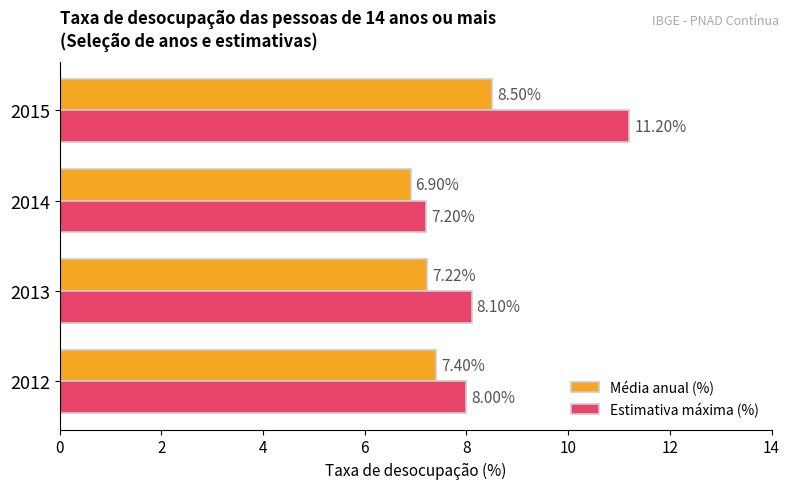

Which series has the widest spread of values?

Estimativa máxima (%)